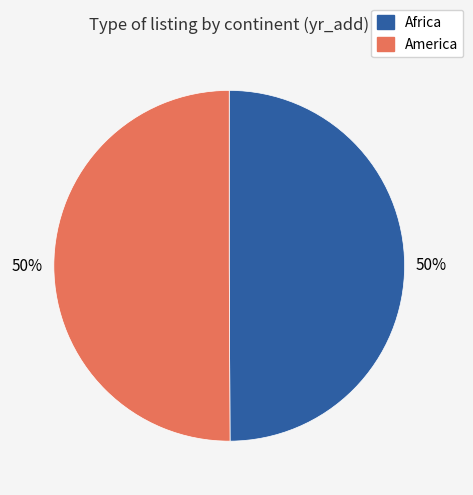

What percentage is the Africa slice, to the nearest percent?

50%